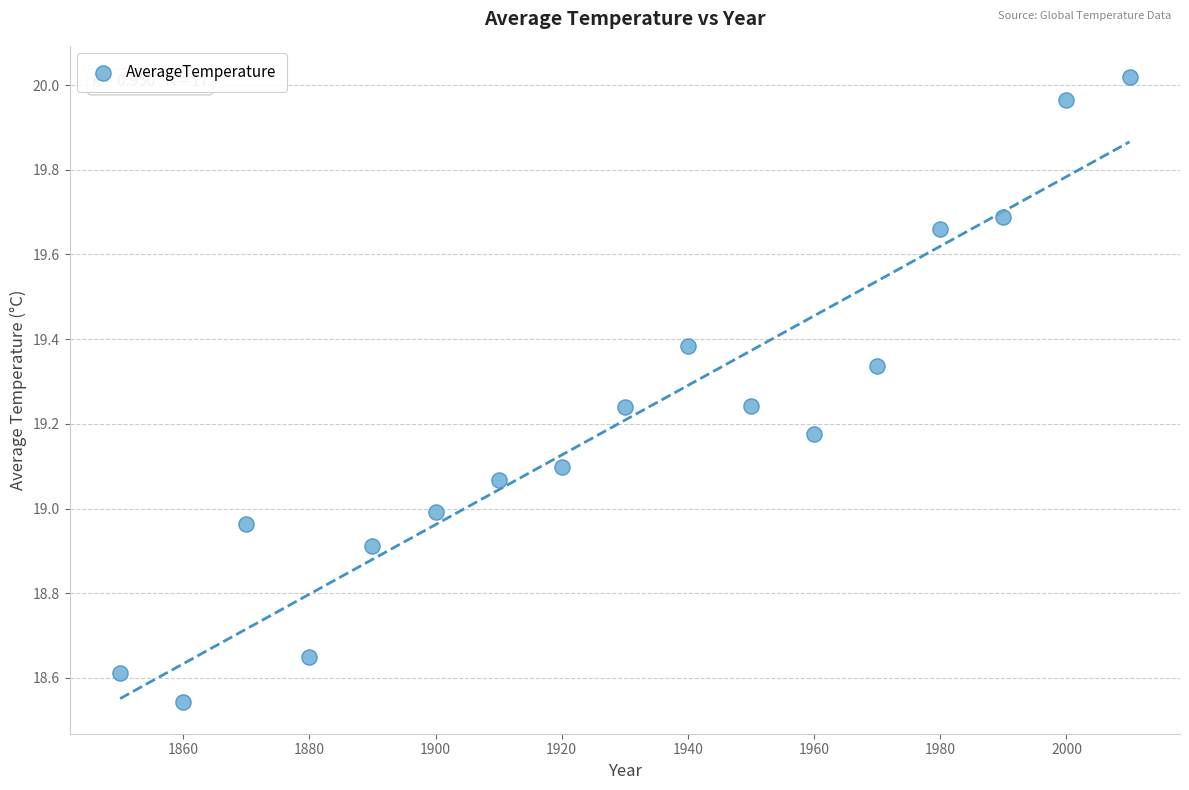

What is the range of Y values (max minus min)?

1.5